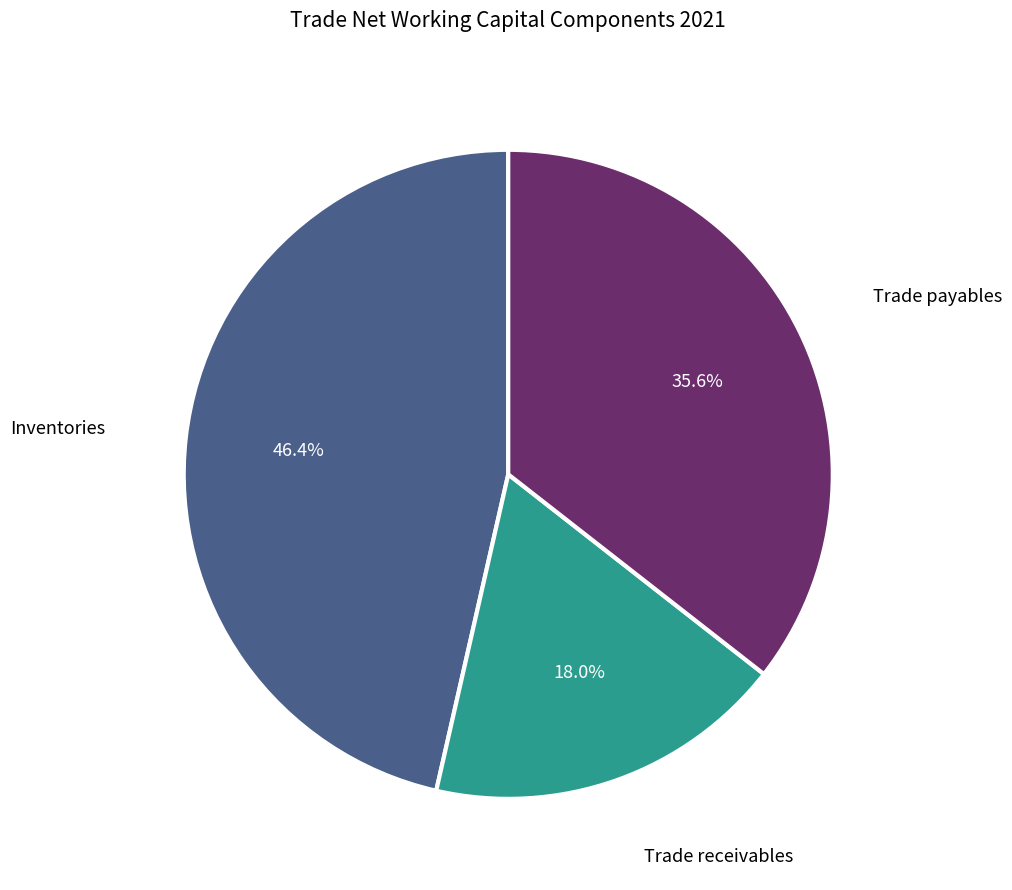

Does any single category account for the majority?

No